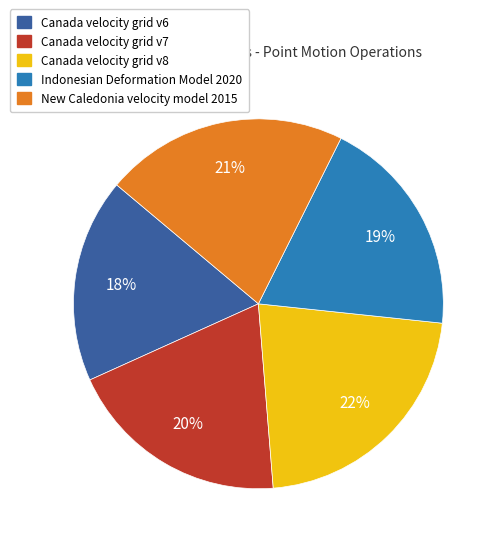

To the nearest percent, what portion does Canada velocity grid v7 represent?

20%